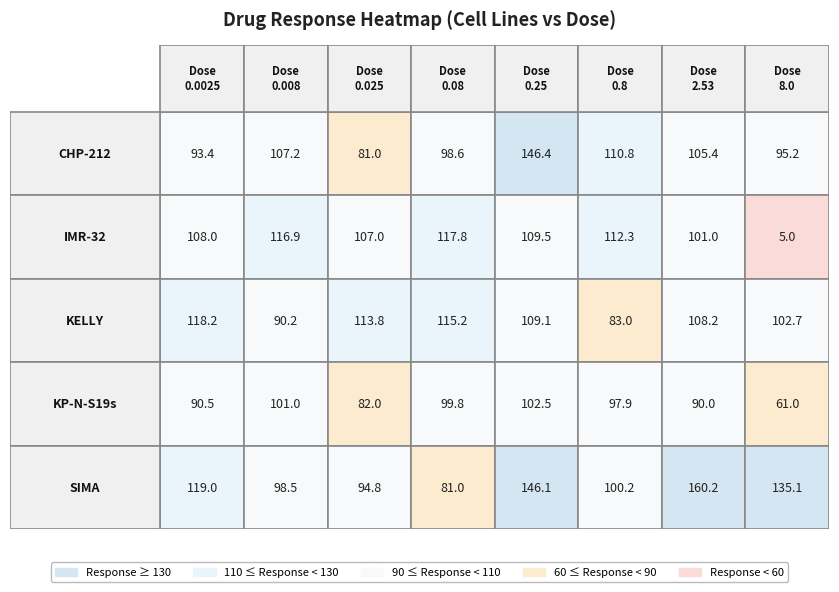

What is the maximum value shown in the chart?

160.2